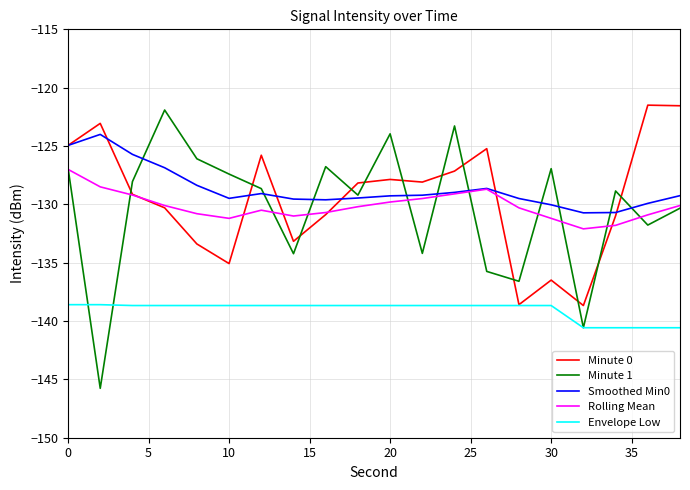

Count the number of categories in the chart.

20